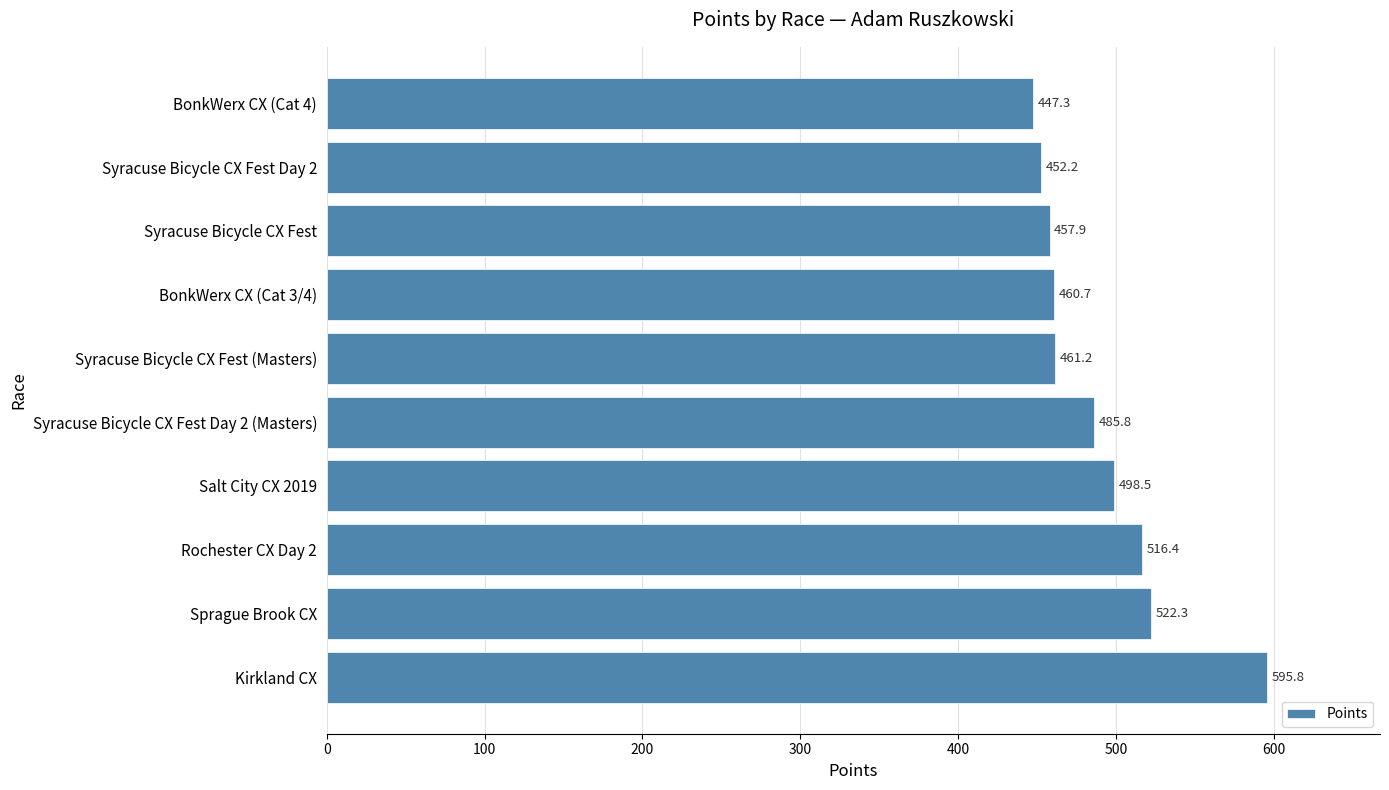

What is the sum of all values?

4898.2